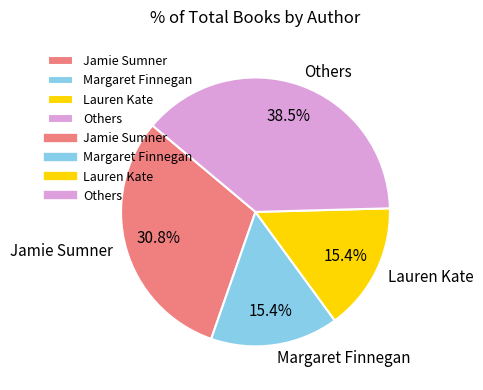

Is there a majority slice in this chart?

No